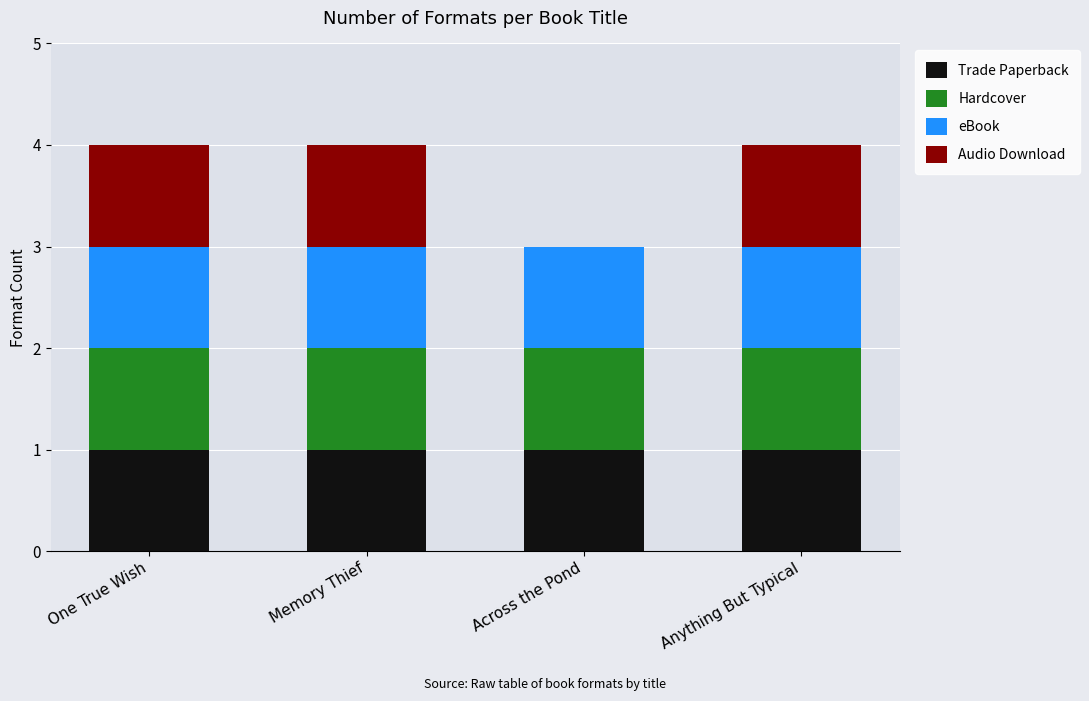

How many series are shown in this chart?

4